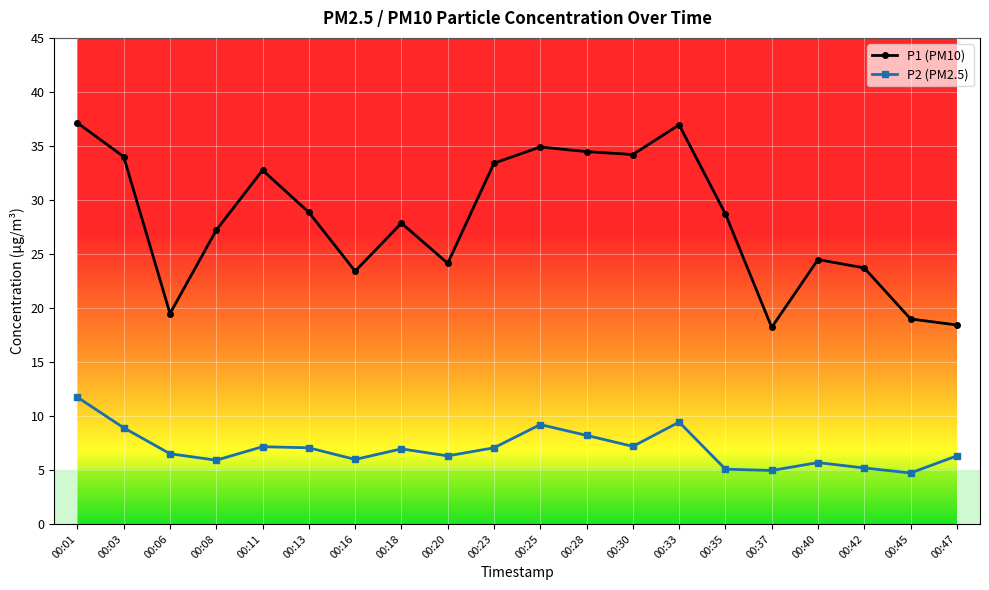

What is the difference between the P2 (PM2.5) values at 00:45 and 00:03?

4.2